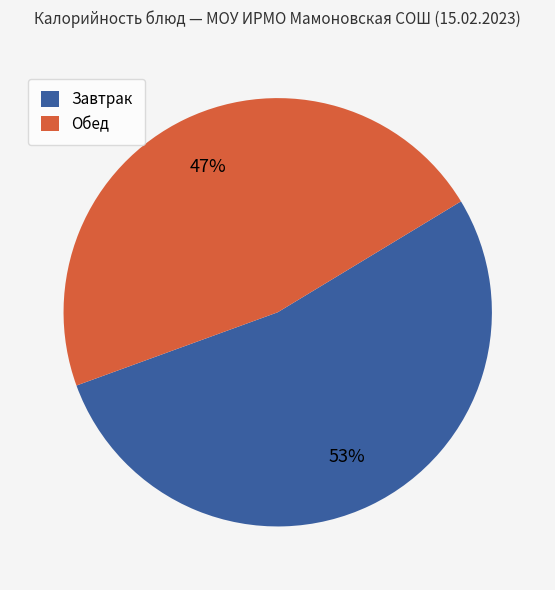

Is there any slice that represents more than half of the pie?

Yes